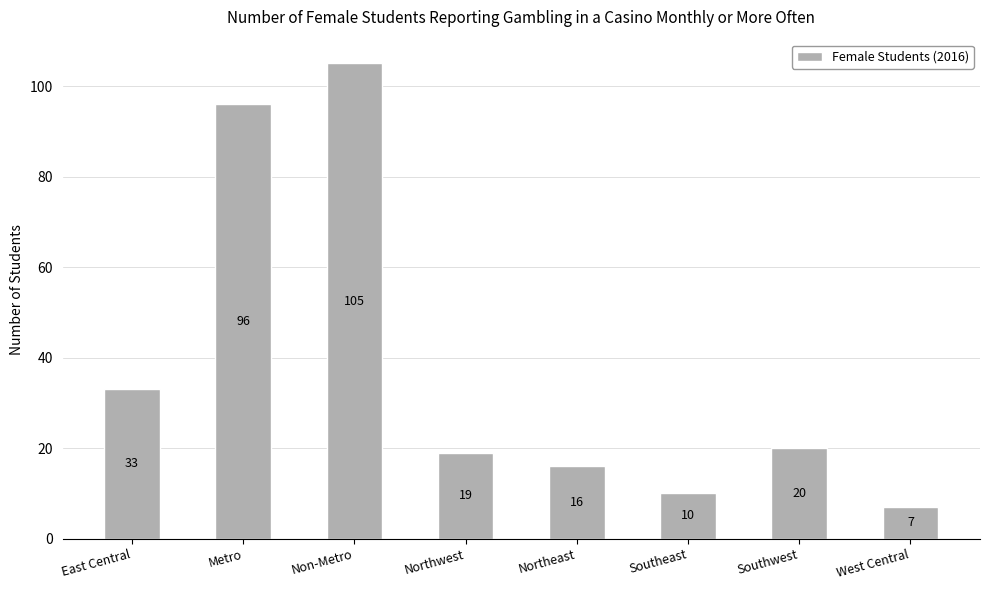

Where does the data first go above 20?

East Central